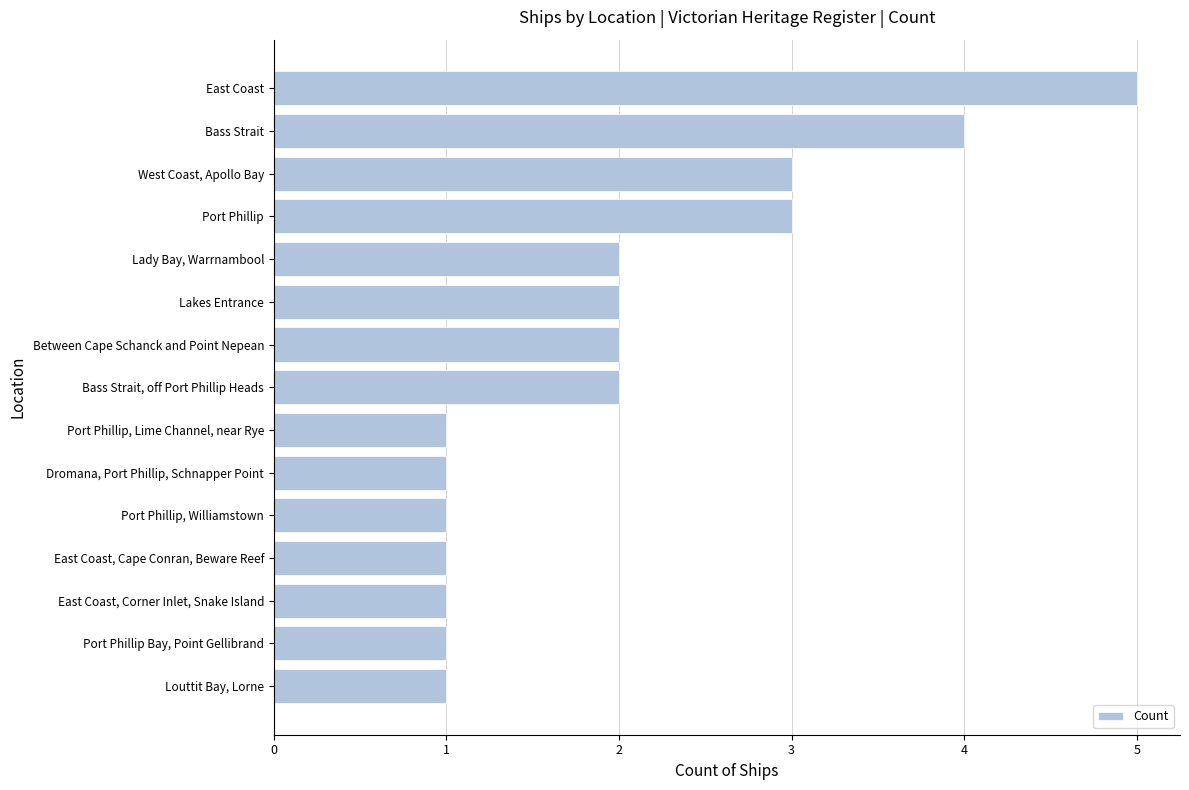

What is the ratio of the value at Port Phillip, Lime Channel, near Rye to the value at Port Phillip, Williamstown?

1.0